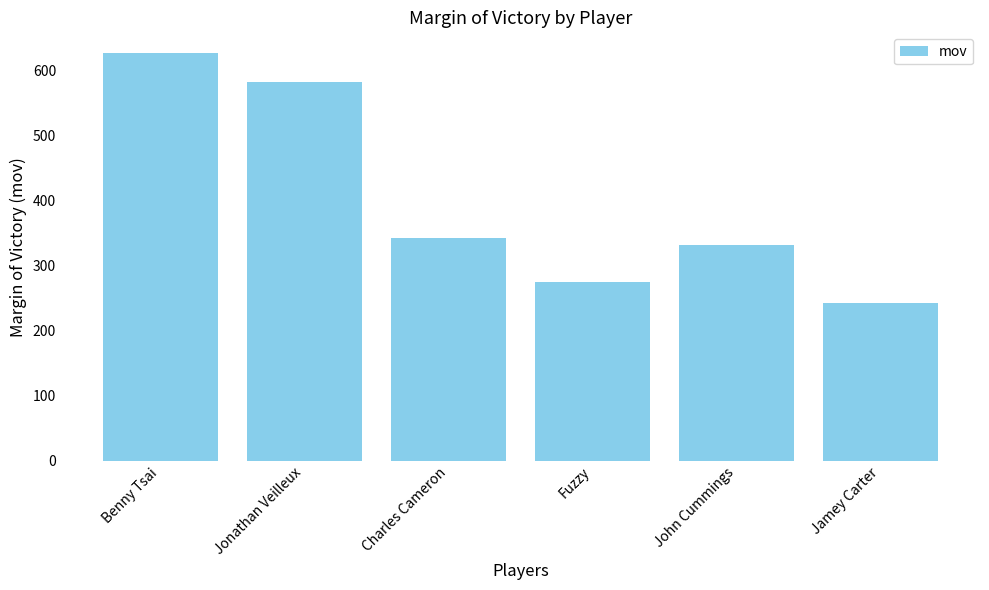

Which has a higher value, Jonathan Veilleux or Fuzzy?

Jonathan Veilleux